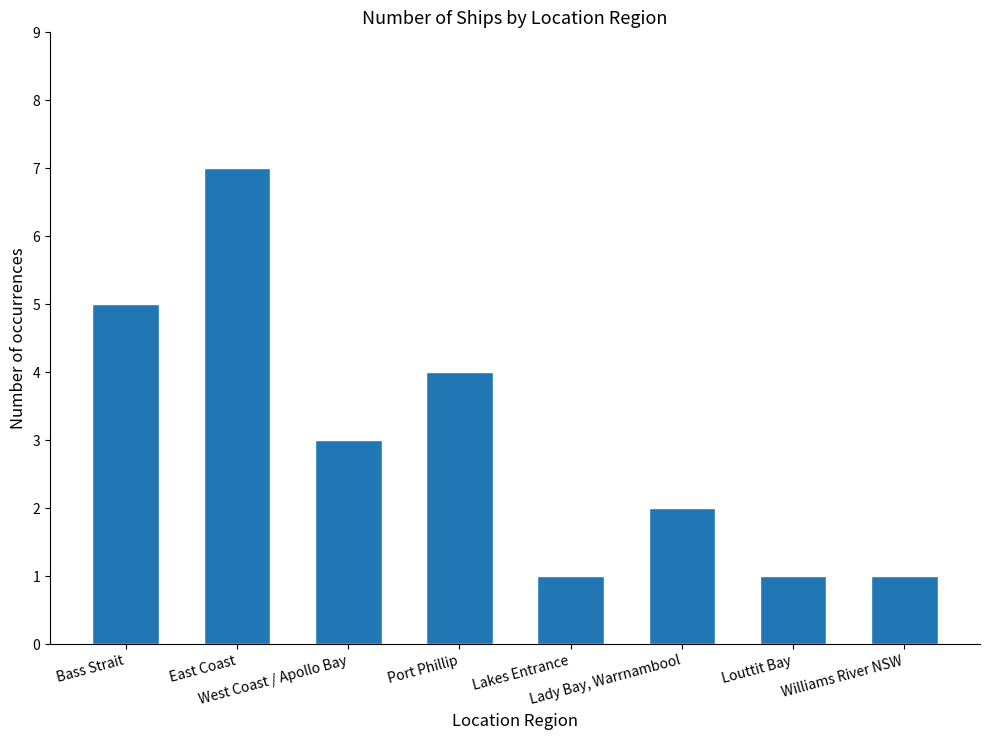

What is the label of the 7th bar from the left?

Louttit Bay